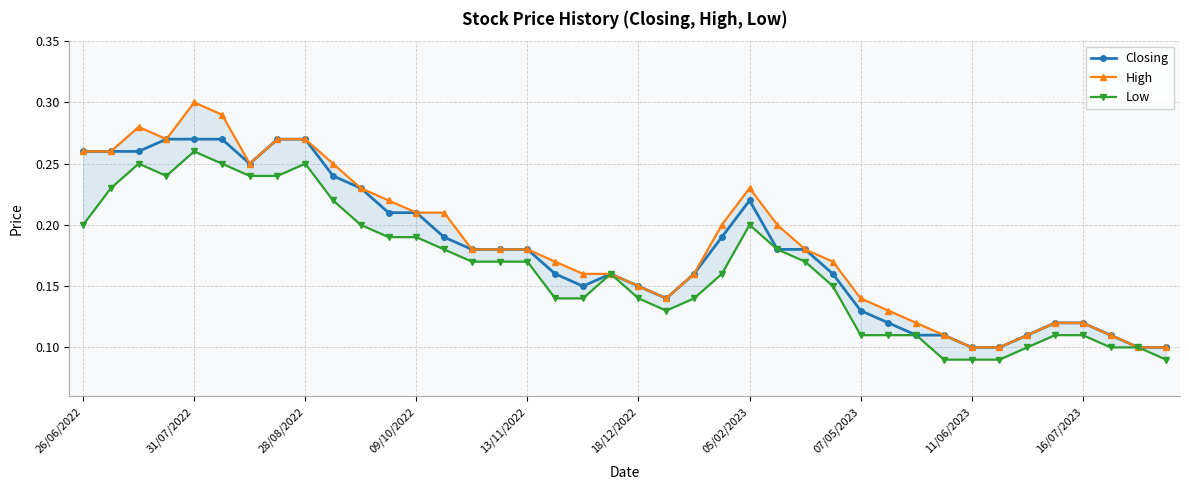

Between 26/06/2022 and 38, which series saw the biggest shift?

Closing